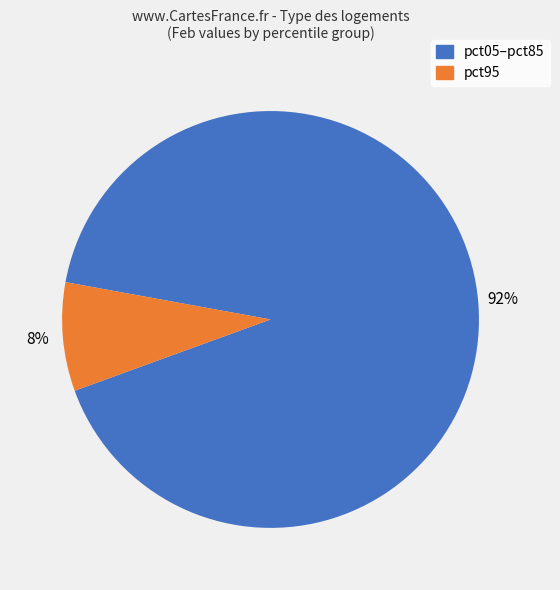

Is there any slice that represents more than half of the pie?

Yes